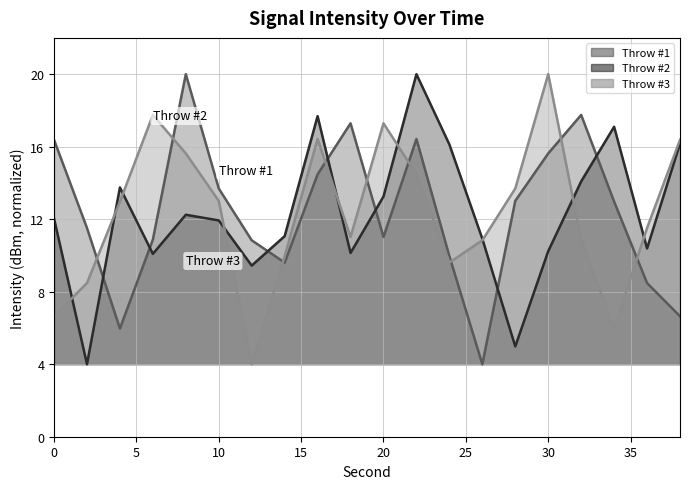

What is the sum of all Throw #1 values?

246.5